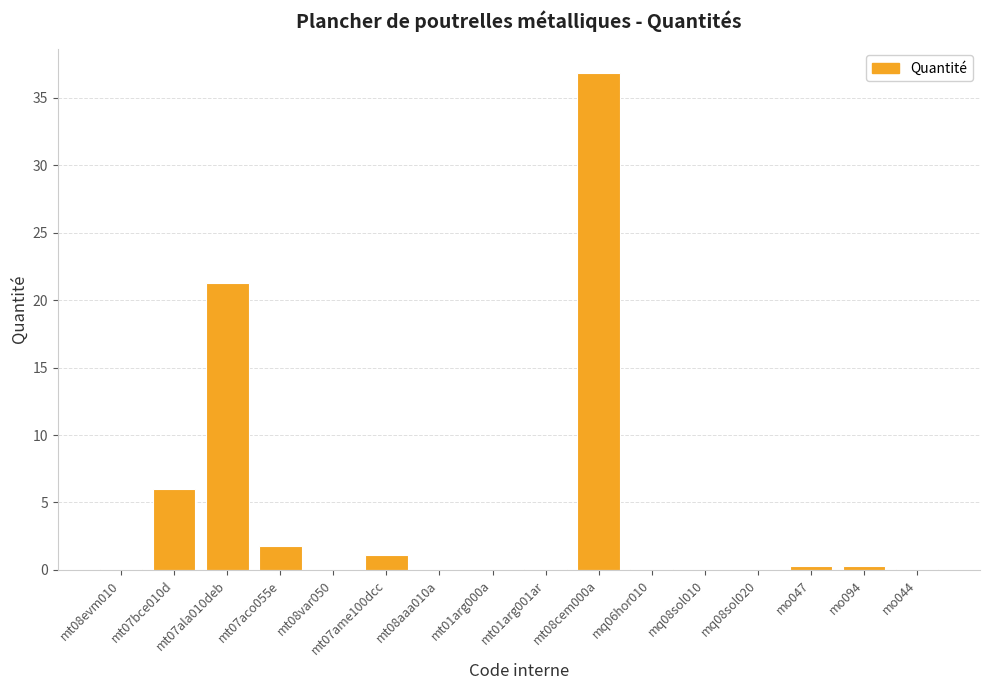

What is the difference between the values at mq06hor010 and mt08evm010?

0.1